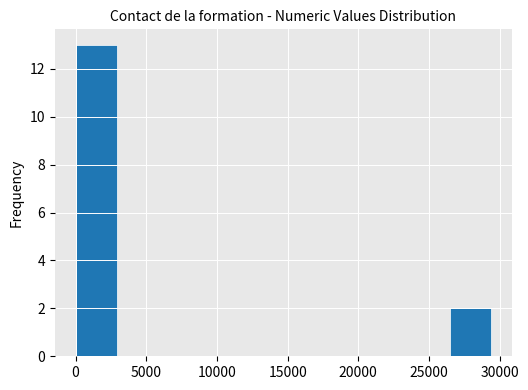

Reading left to right, transcribe this chart: for each bar, give the range it covers on the x-axis and its height. Neither the bar edges nor the heights are printed on the chart, so give them approximately, as read against the axes.

0 to 3000: 13
3000 to 6000: 0
6000 to 9000: 0
9000 to 12000: 0
12000 to 14500: 0
14500 to 17500: 0
17500 to 20500: 0
20500 to 23500: 0
23500 to 26500: 0
26500 to 29500: 2